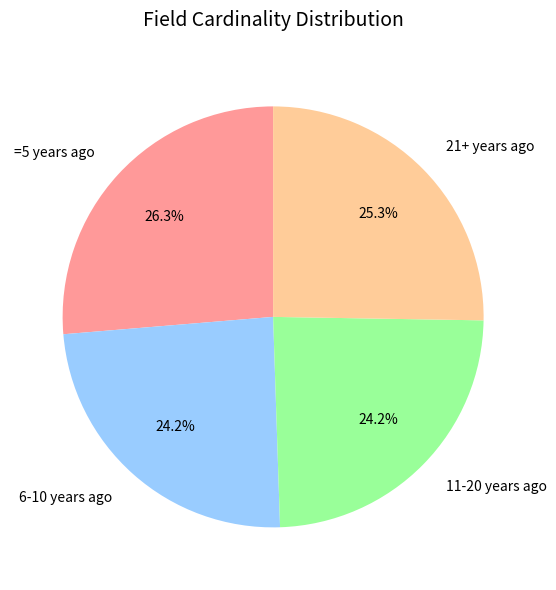

To the nearest percent, what is the difference between the largest and smallest slice percentages?

2%